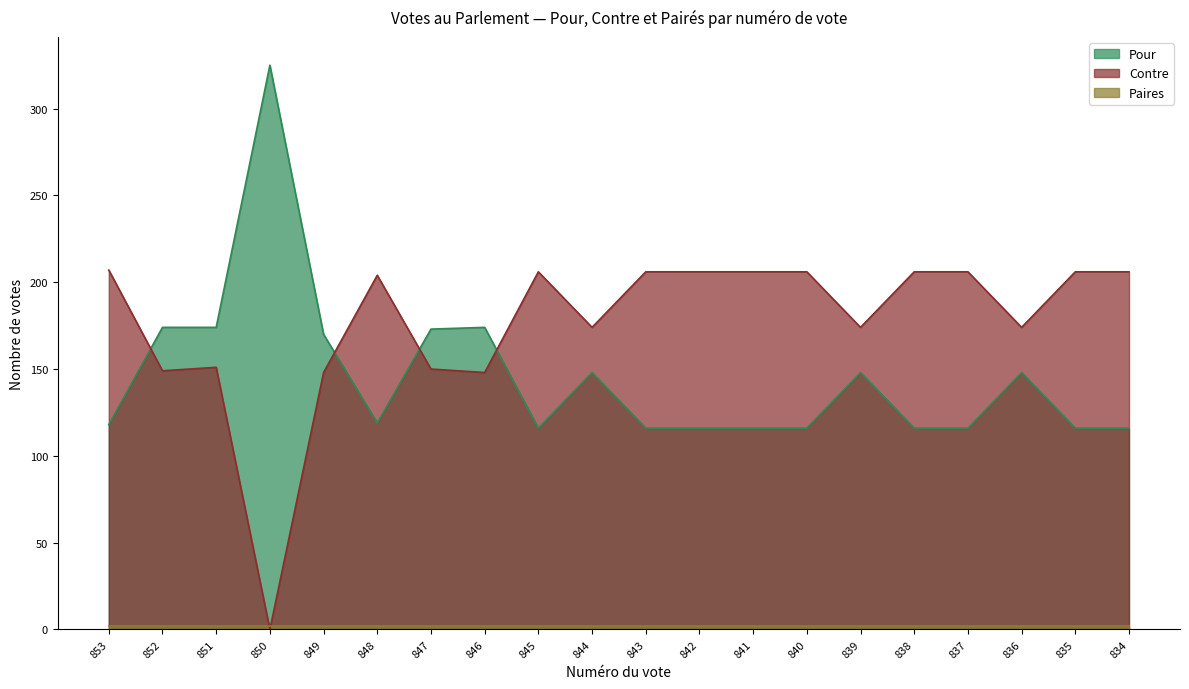

The Contre series shows 206 at 840. True or false?

True